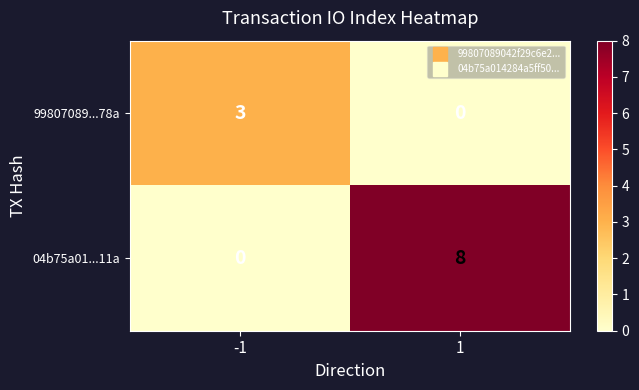

What is the difference between the 99807089...78a values at 1 and -1?

3